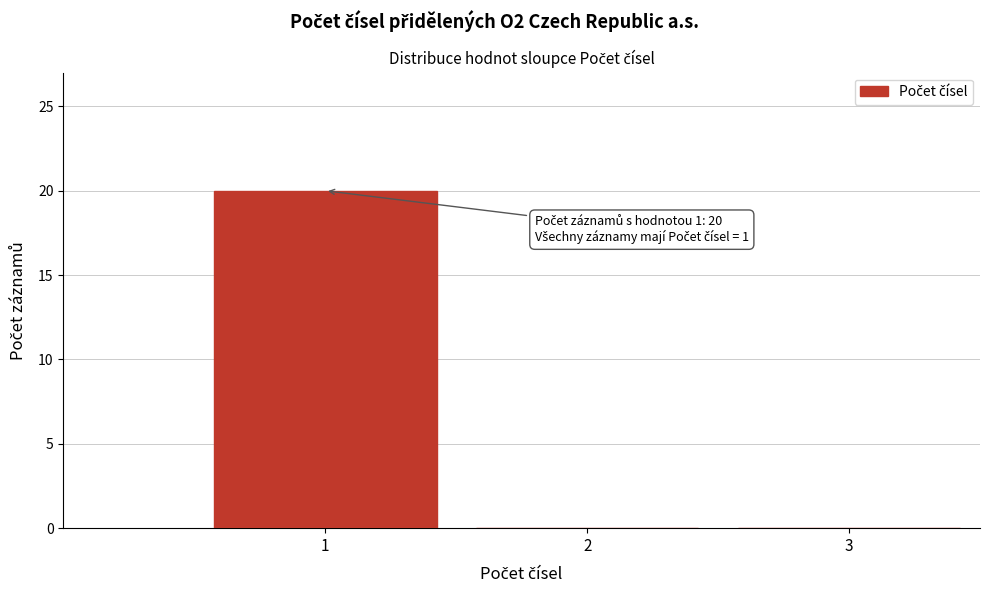

Over which range of the x-axis is the bar tallest?

0.5 to 1.5